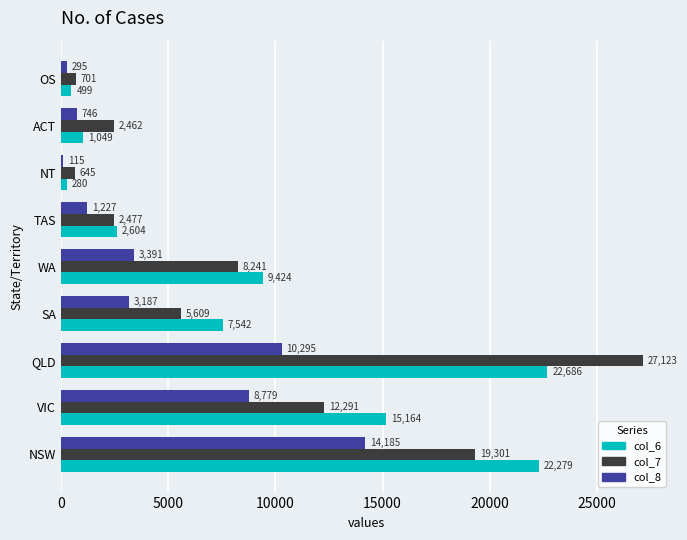

Rank the categories by col_6 value from lowest to highest.

NT, OS, ACT, TAS, SA, WA, VIC, NSW, QLD